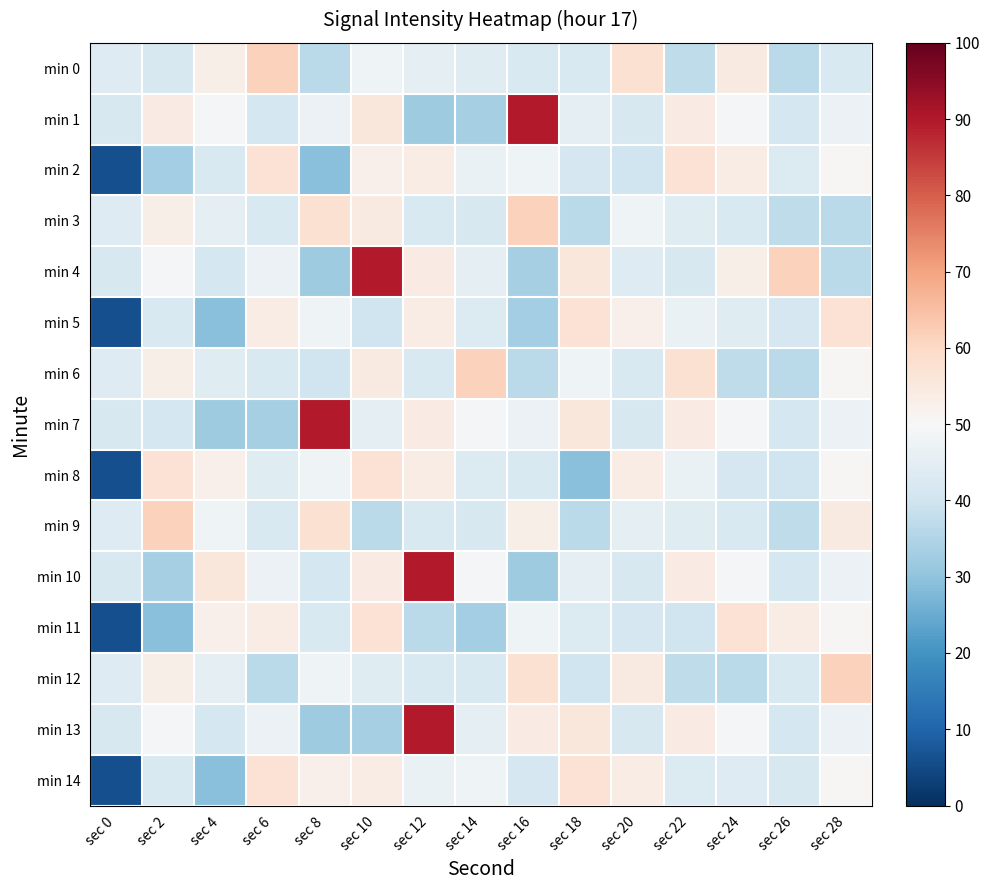

How many series are shown in this chart?

15